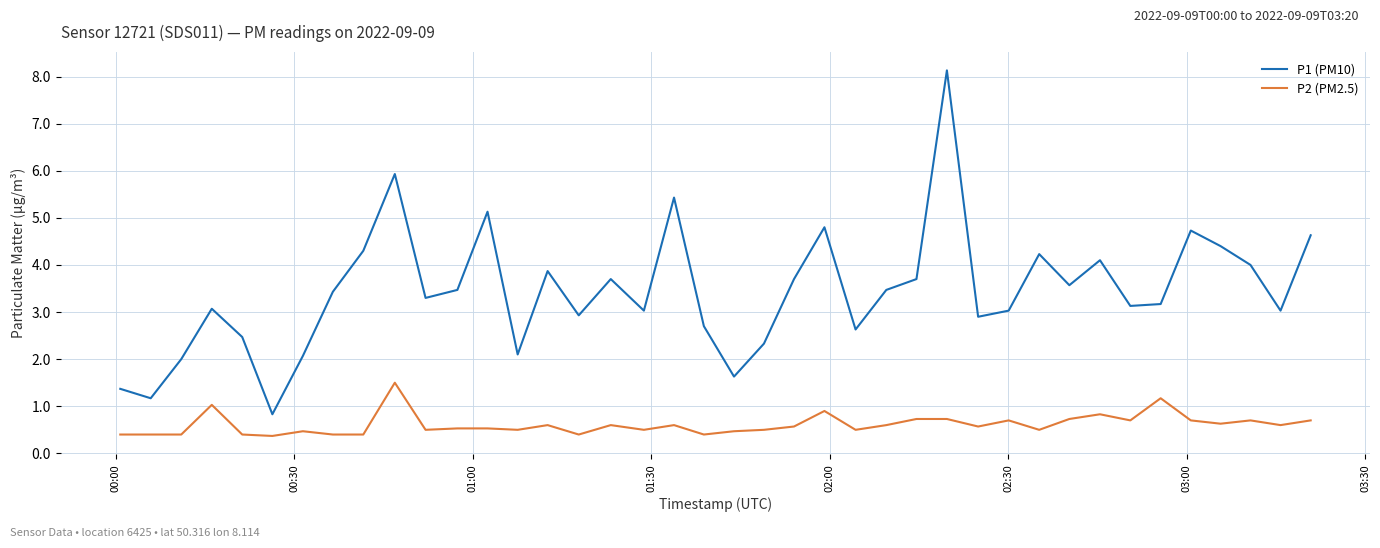

True or false: P2 (PM2.5) and P1 (PM10) cross at least once.

False